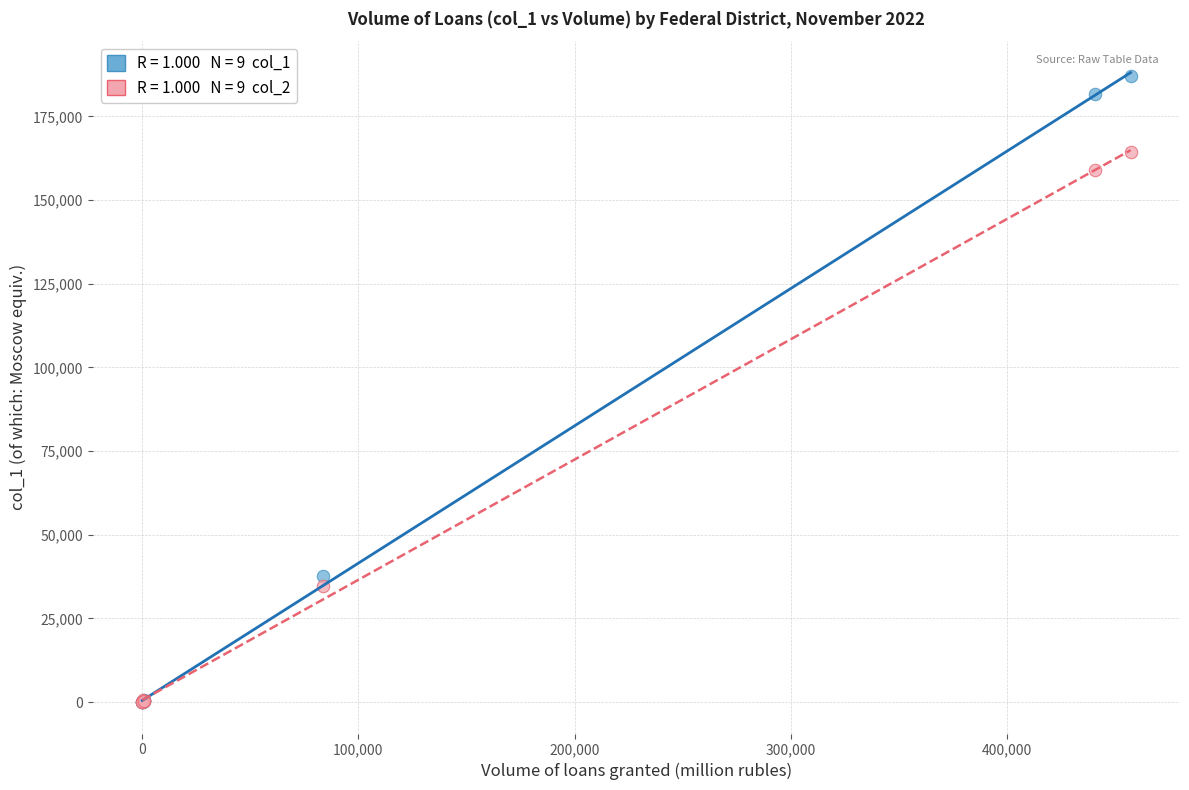

Across all series, what Y value is closest to 93595?

37758